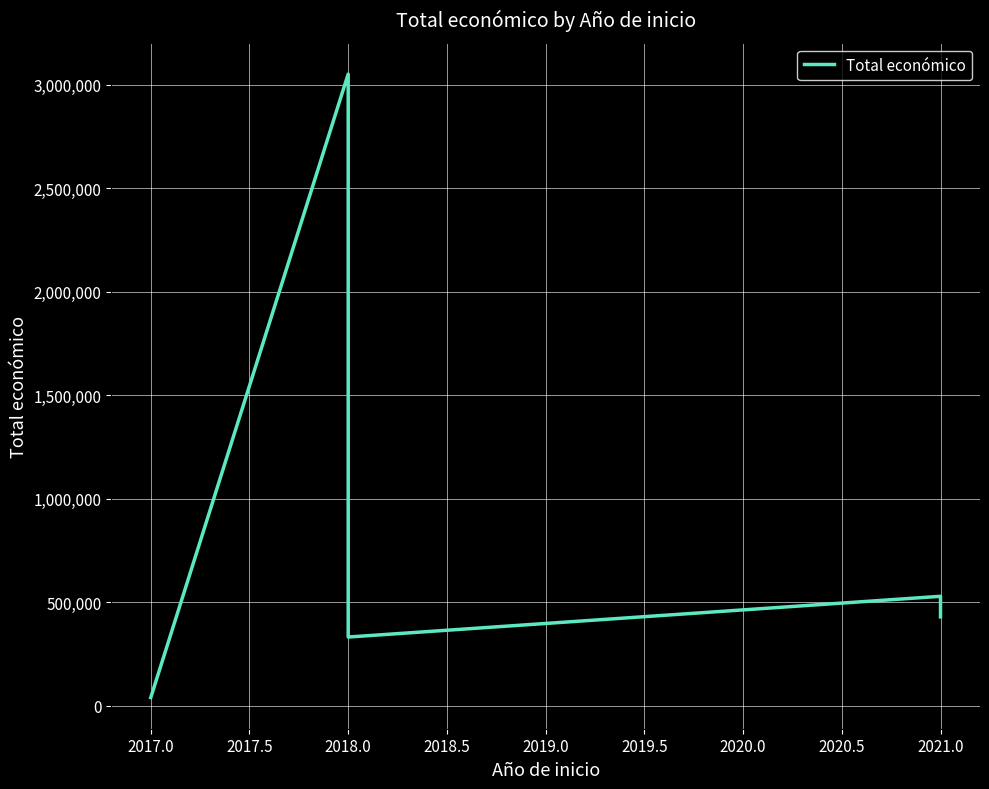

Does the chart display data point markers on the line(s)?

No